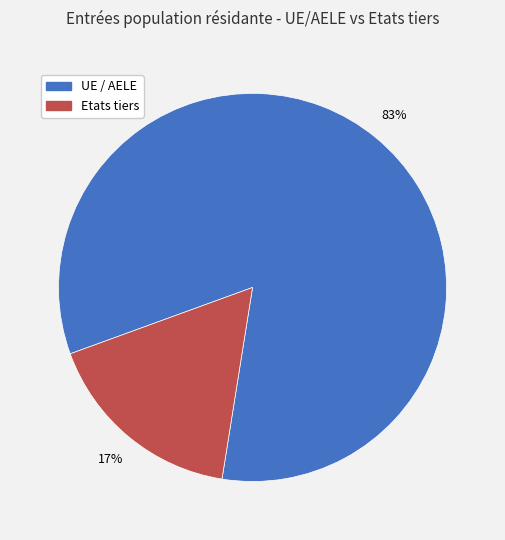

Does Etats tiers represent more than half of the total?

No